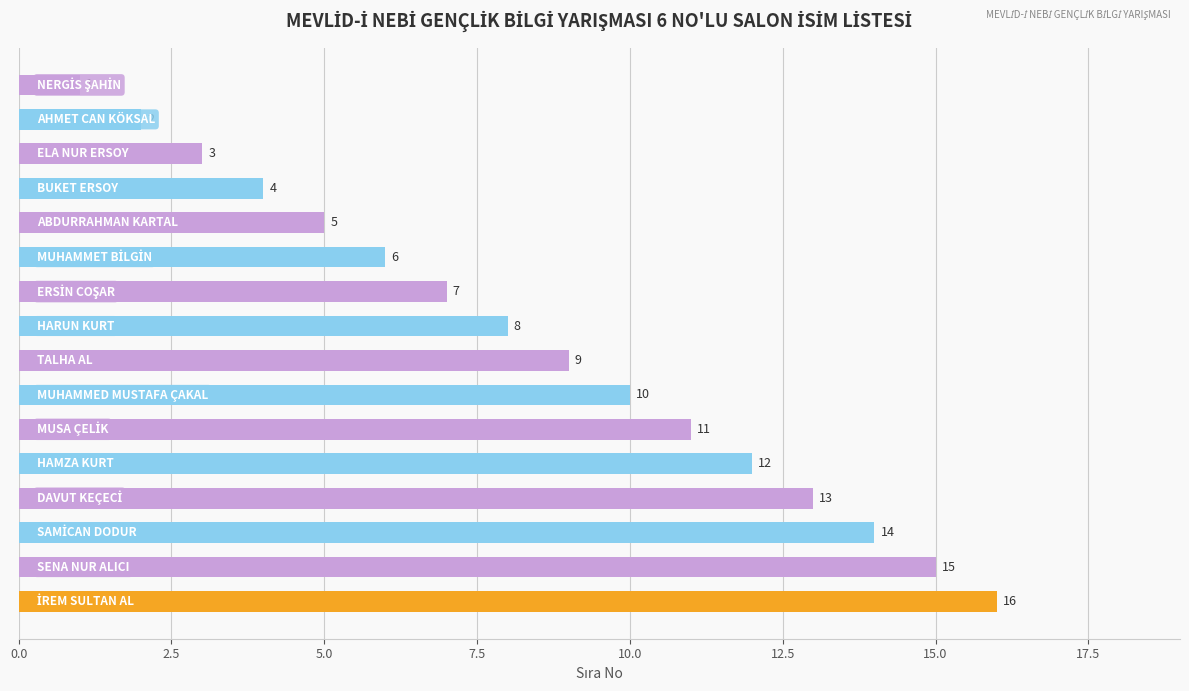

What is the difference between the second highest and second lowest values?

13